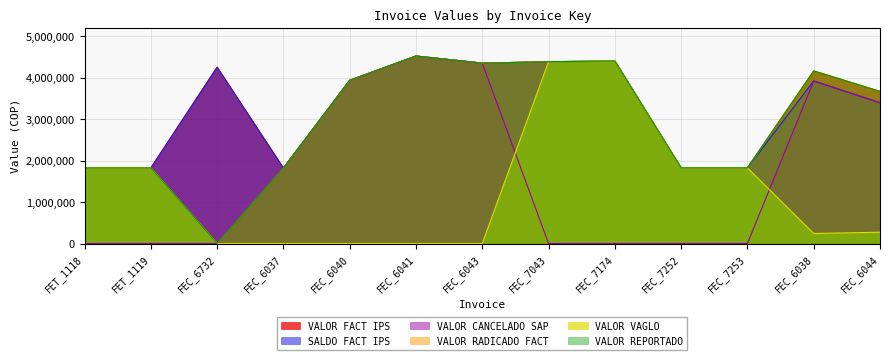

What is the difference between the VALOR RADICADO FACT values at FEC_6041 and FEC_6732?

4525471